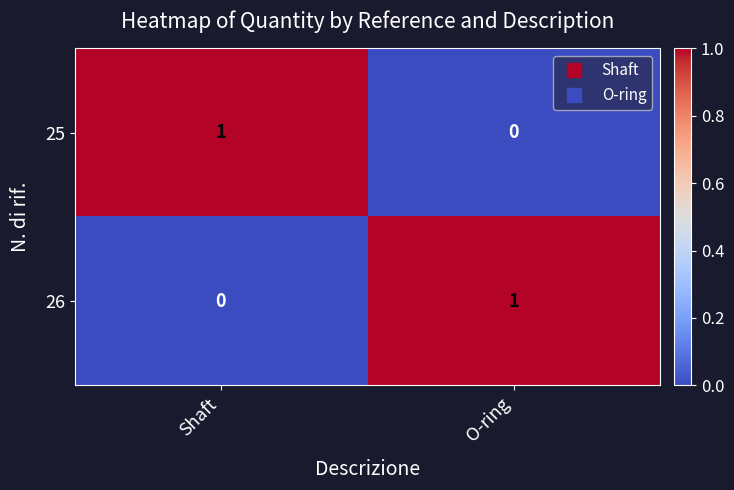

What is the greatest value displayed?

1